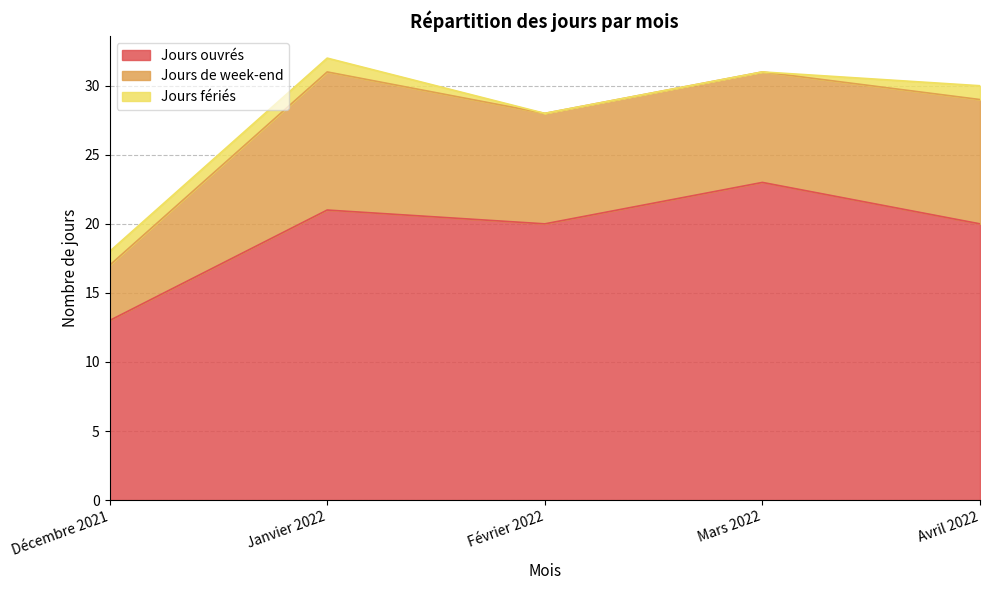

Reading left to right, transcribe all the data shown in this chart.

Jours ouvrés: 13	21	20	23	20
Jours de week-end: 4	10	8	8	9
Jours fériés: 1	1	0	0	1